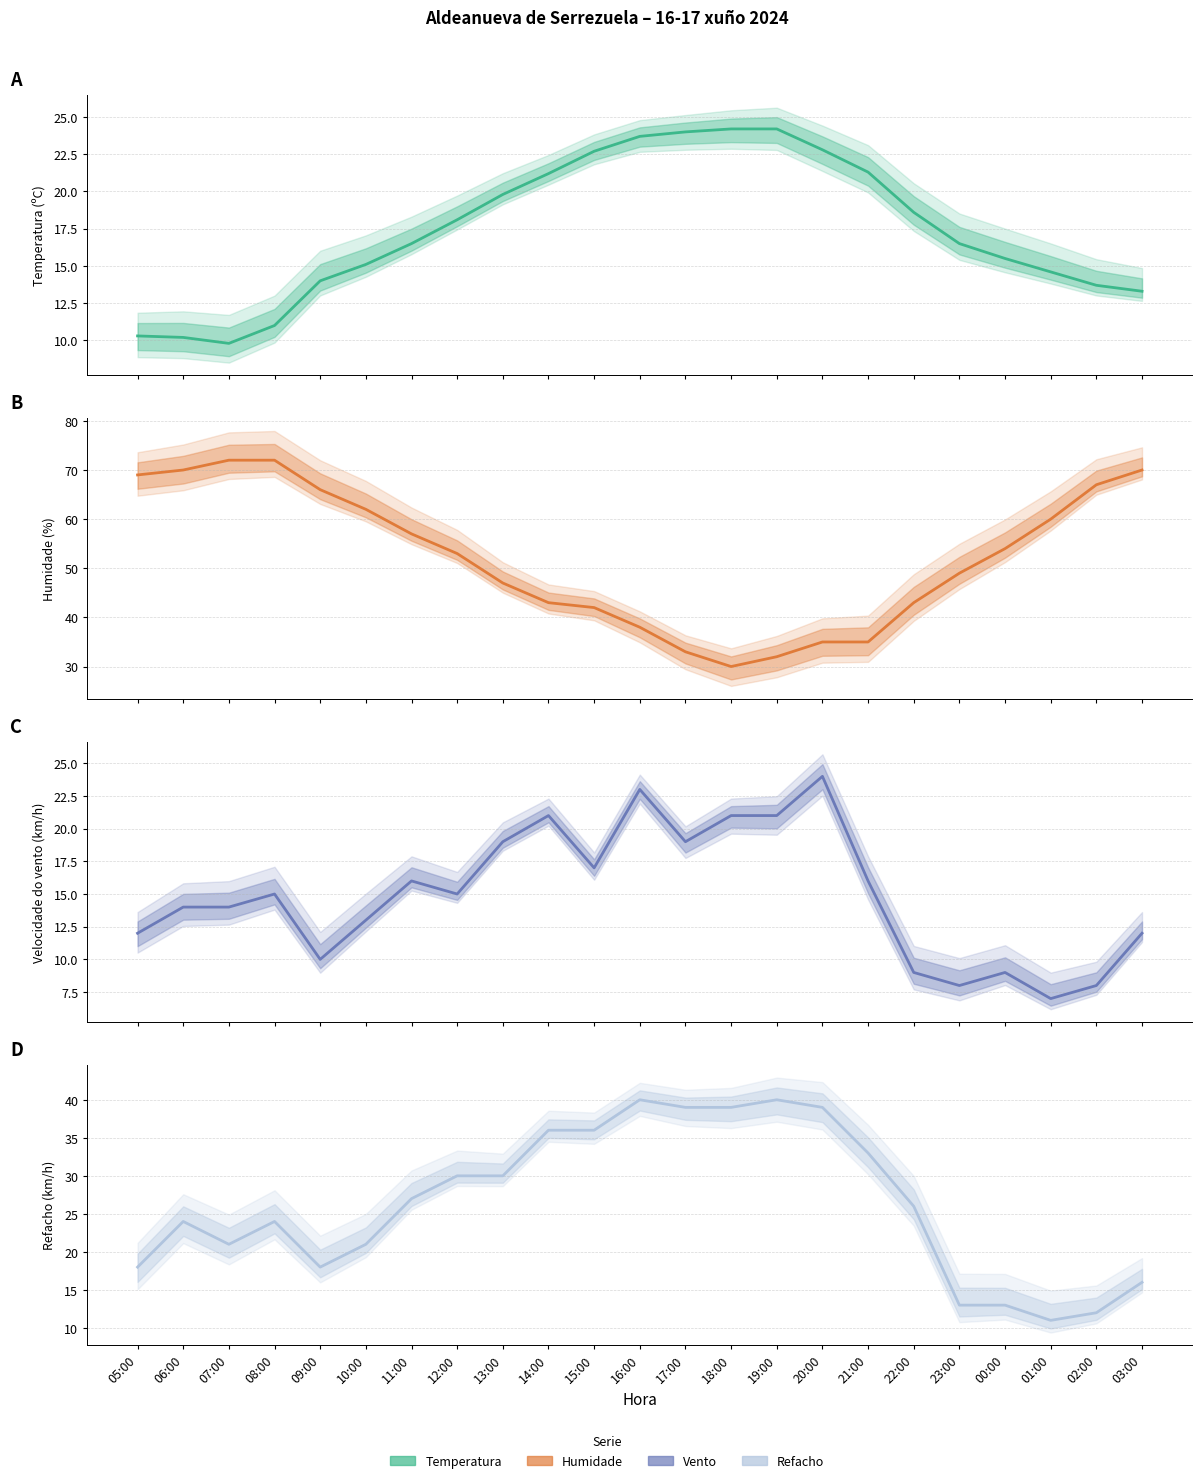

What is the total value across all series at 22:00?

96.6